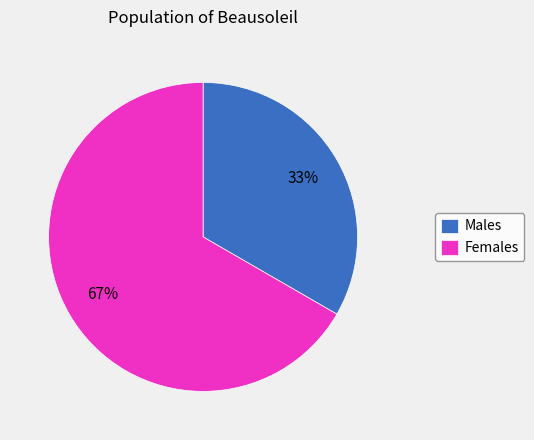

How many segments does this pie chart have?

2